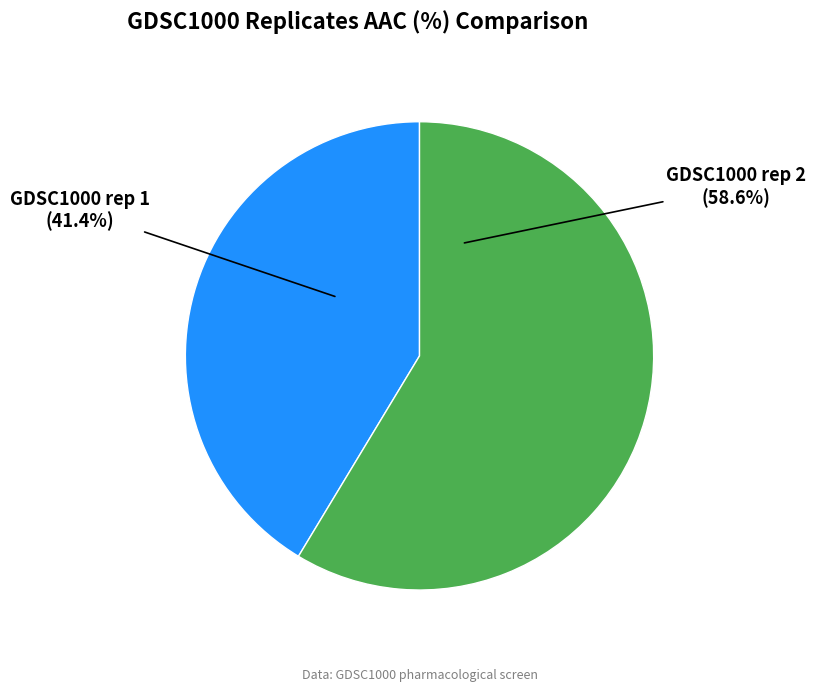

Is there a majority slice in this chart?

Yes